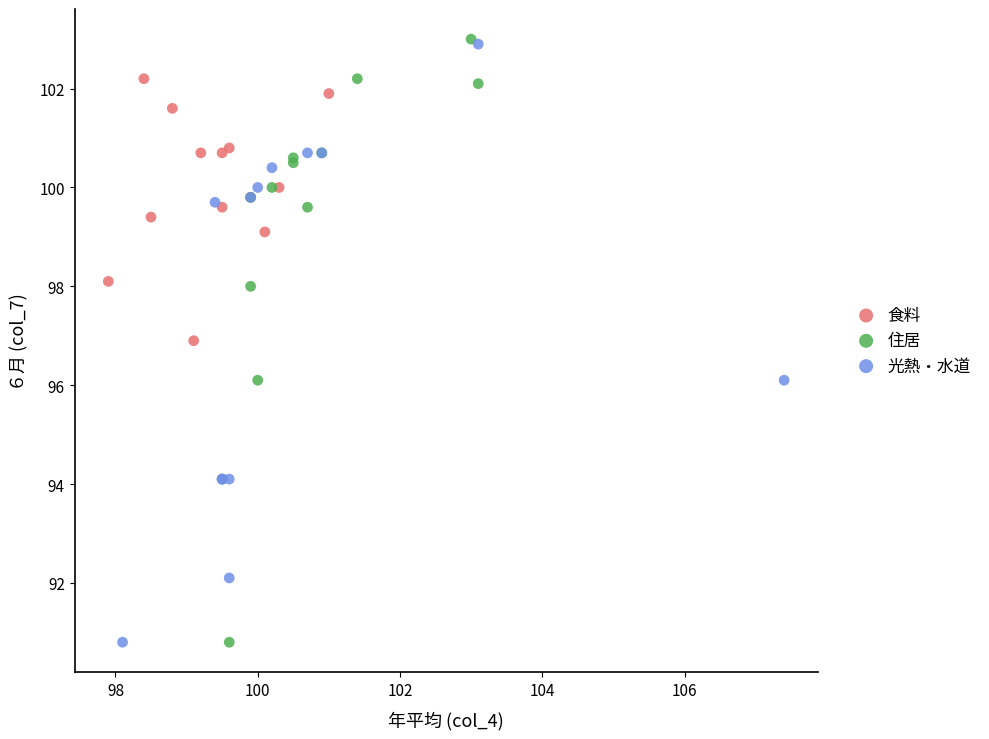

What are all the series names shown in the legend?

食料, 住居, 光熱・水道